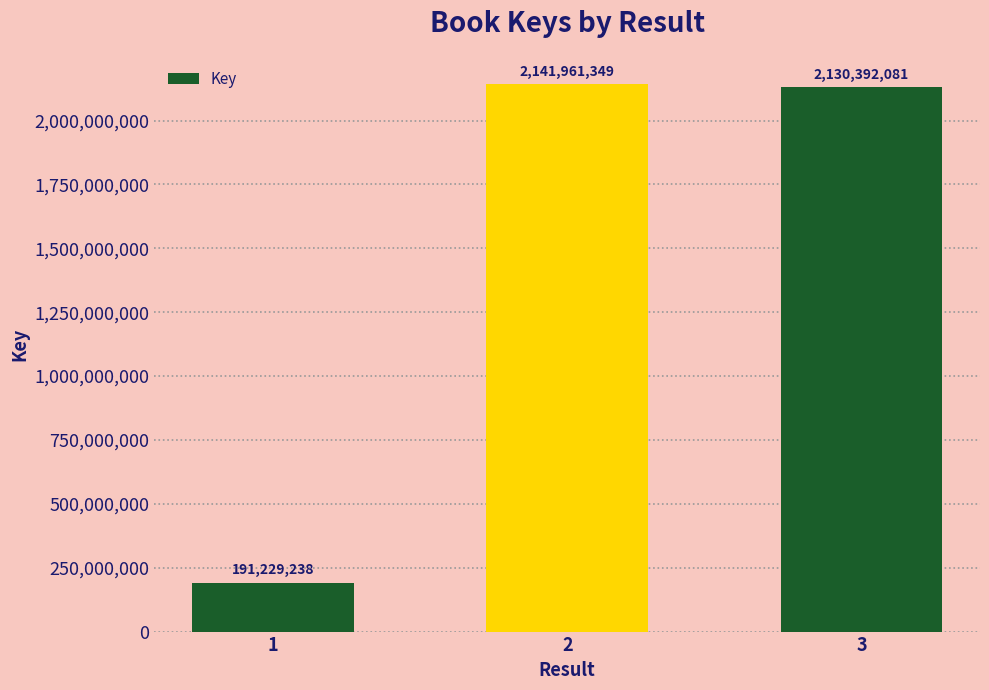

Reading left to right, extract all data points from this chart.

1=191229238	2=2141961349	3=2130392081